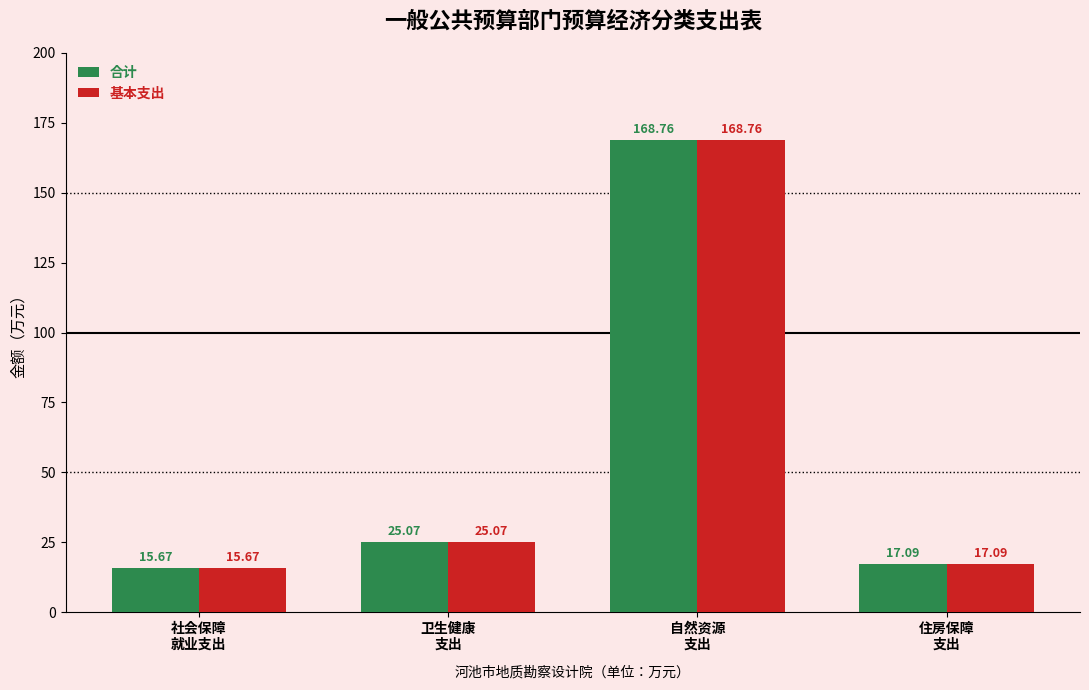

True or false: 合计 has a value of 25.1 at 卫生健康
支出.

True